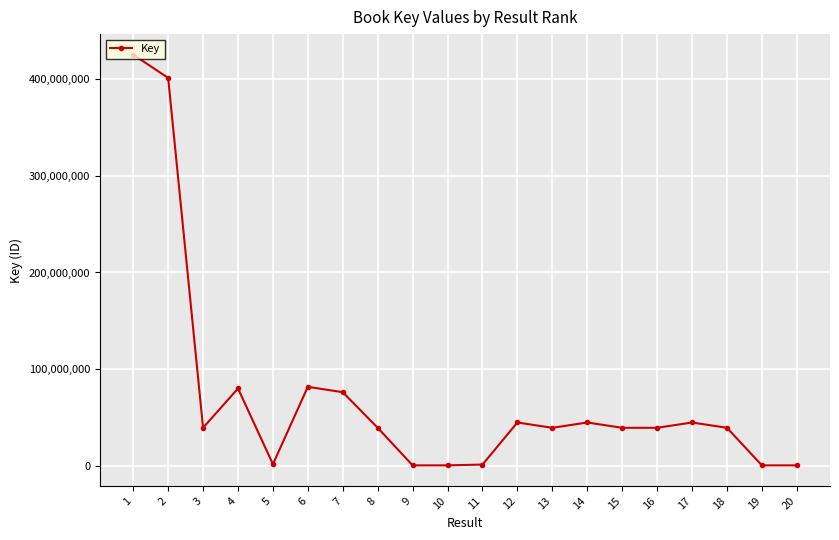

What is the average value?

71900848